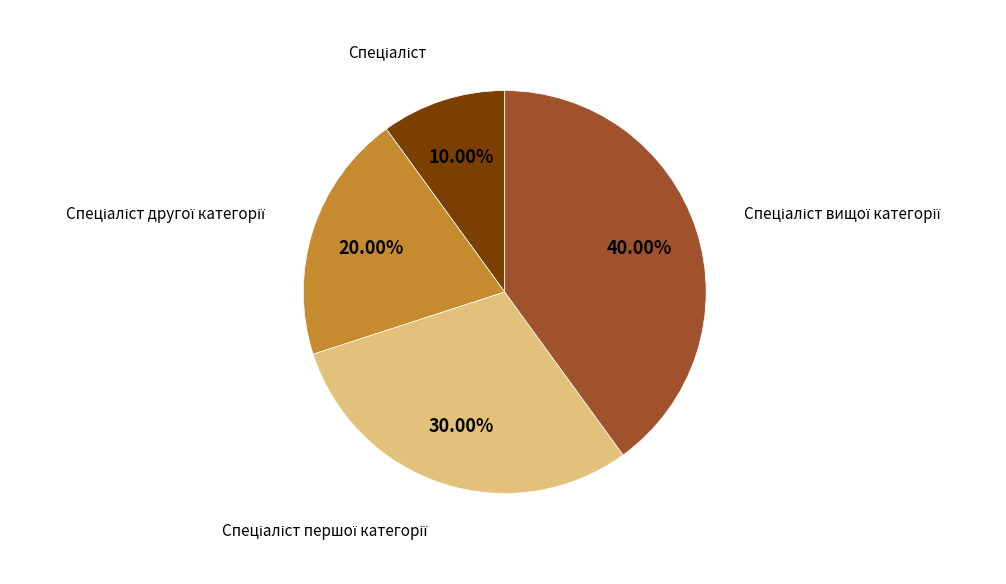

Is there any slice that represents more than half of the pie?

No